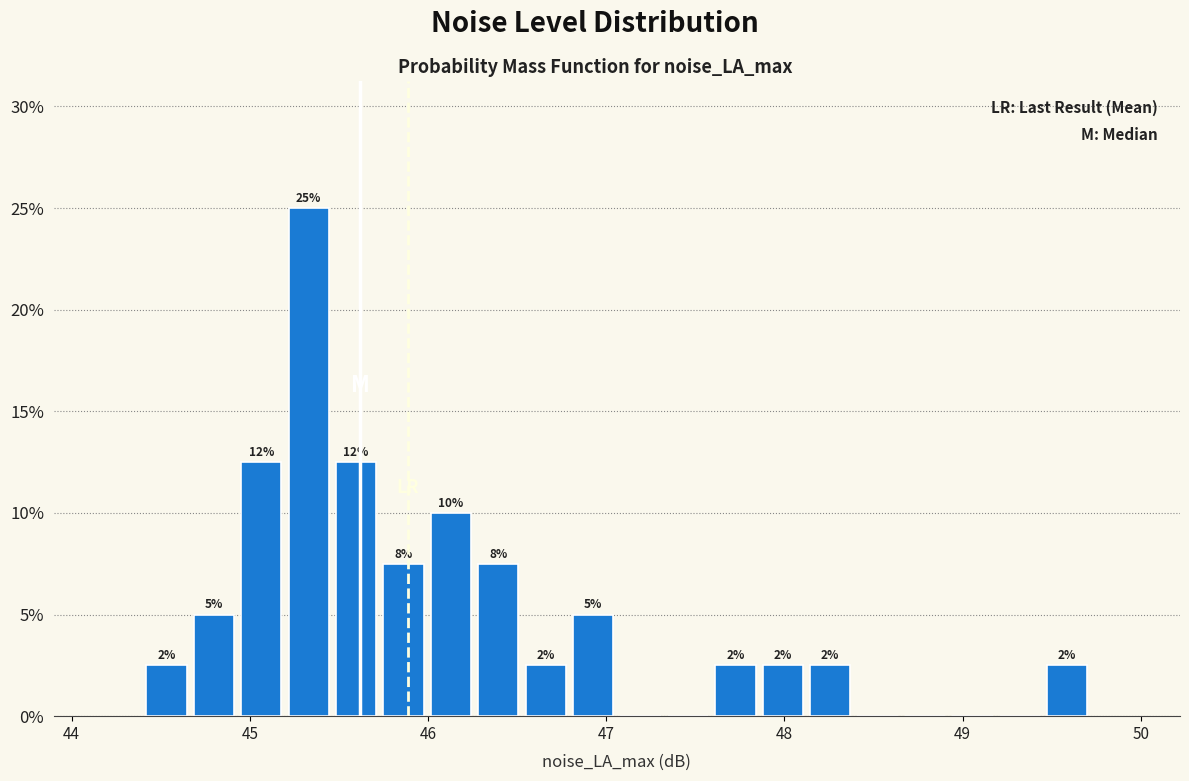

Around what value on the x-axis is the tallest bar? Give the approximate position of its centre, as read against the axis.

45.3